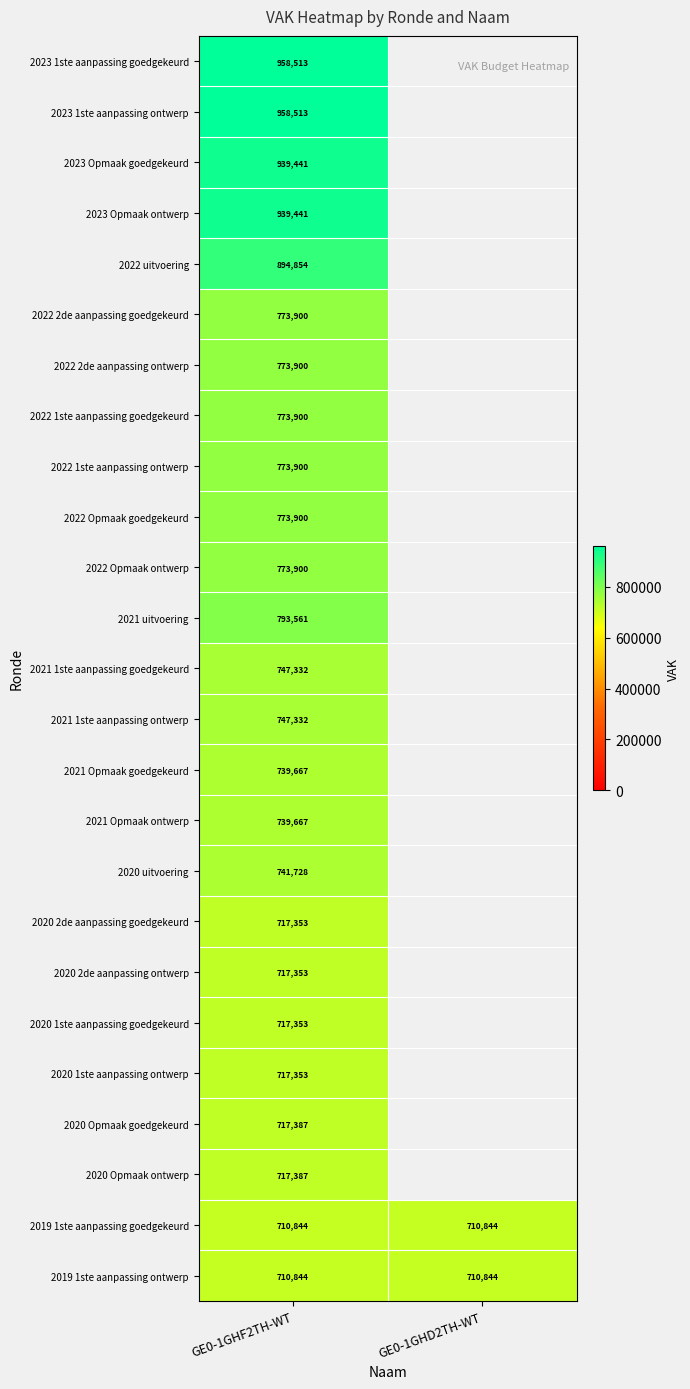

The value of 2019 1ste aanpassing ontwerp at GE0-1GHF2TH-WT is 710844. True or false?

True